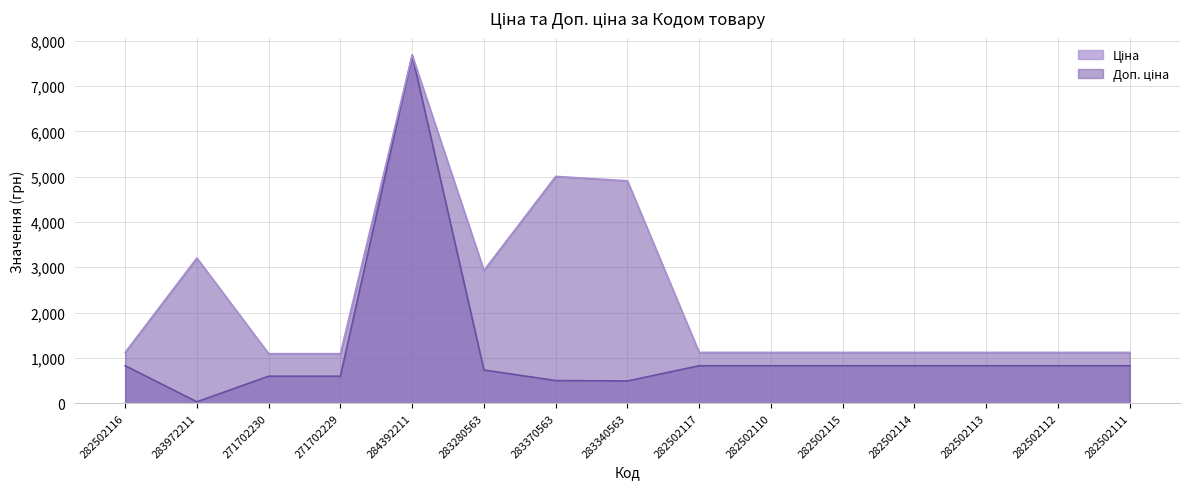

What is the average value of the Ціна series?

1150.0